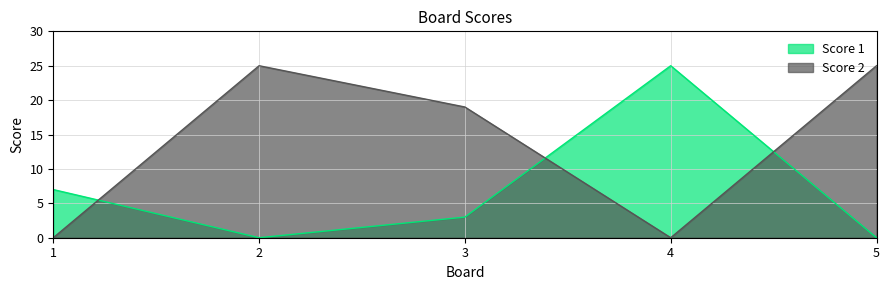

What is the average value of the Score 1 series?

7